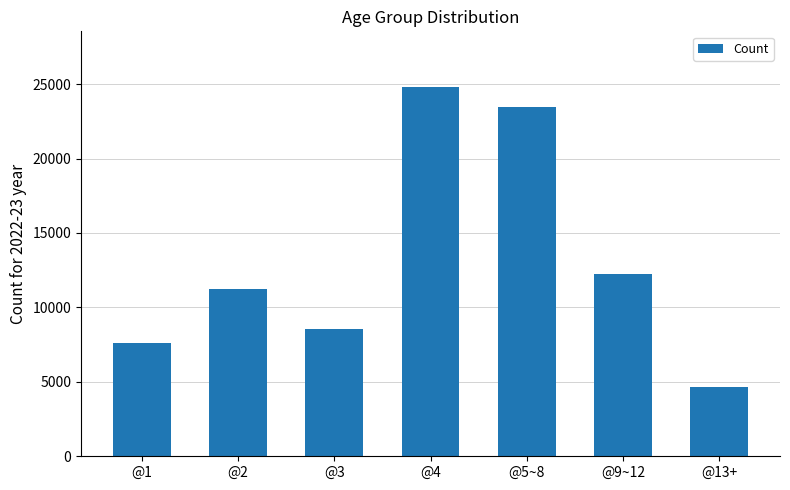

Does the chart contain stacked bars?

No